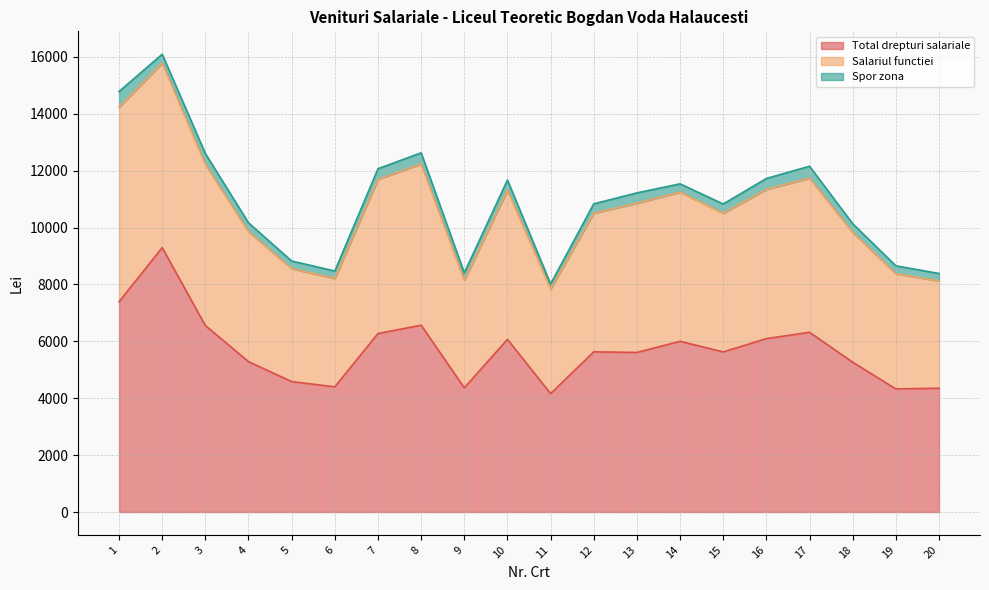

Which category has the highest value in the Salariul functiei series?

2